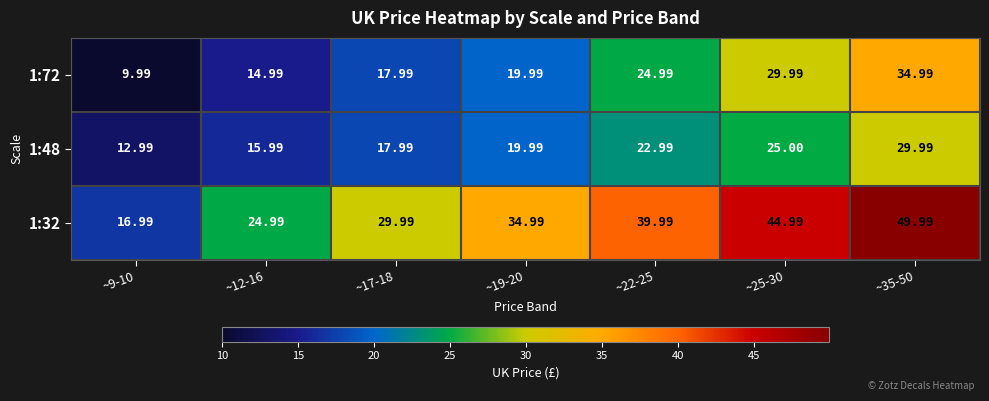

At which category is the sum across all series the highest?

~35-50